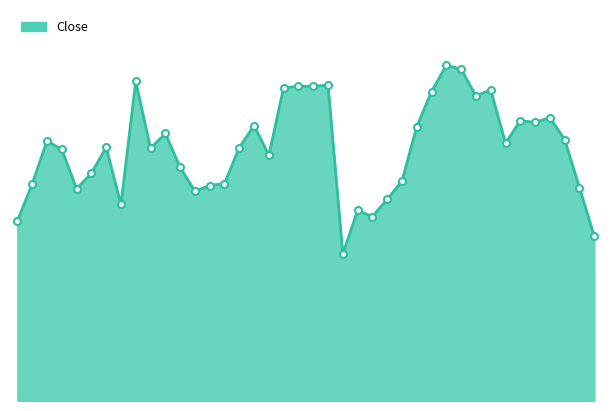

Does the chart have visible grid lines?

No